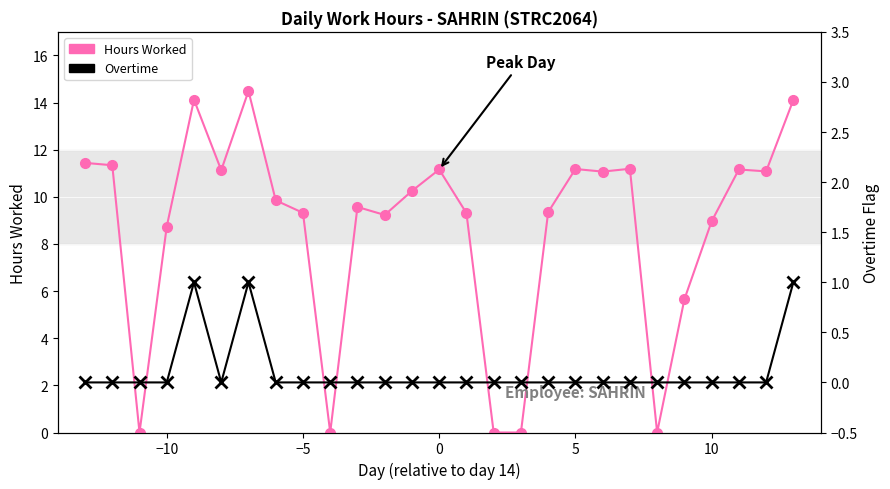

How many data points in Hours Worked are less than 9?

8